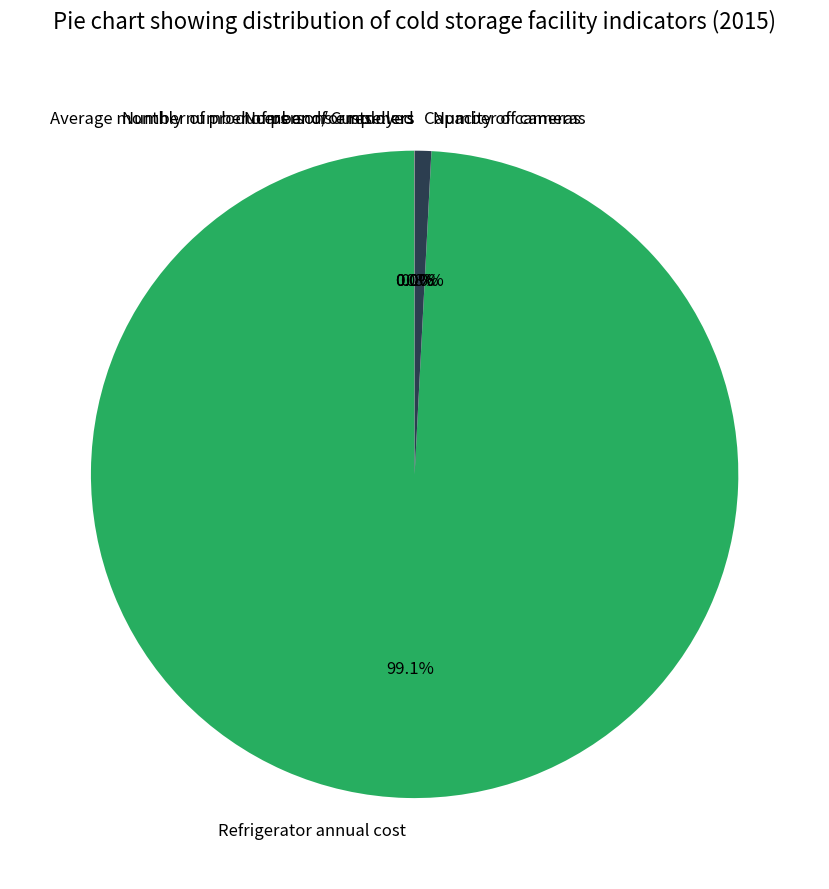

Is there a majority slice in this chart?

Yes